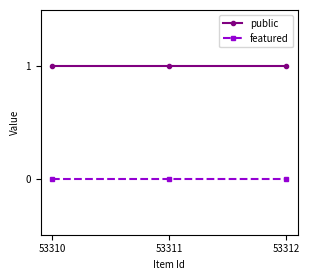

How many categories are shown in the chart?

3